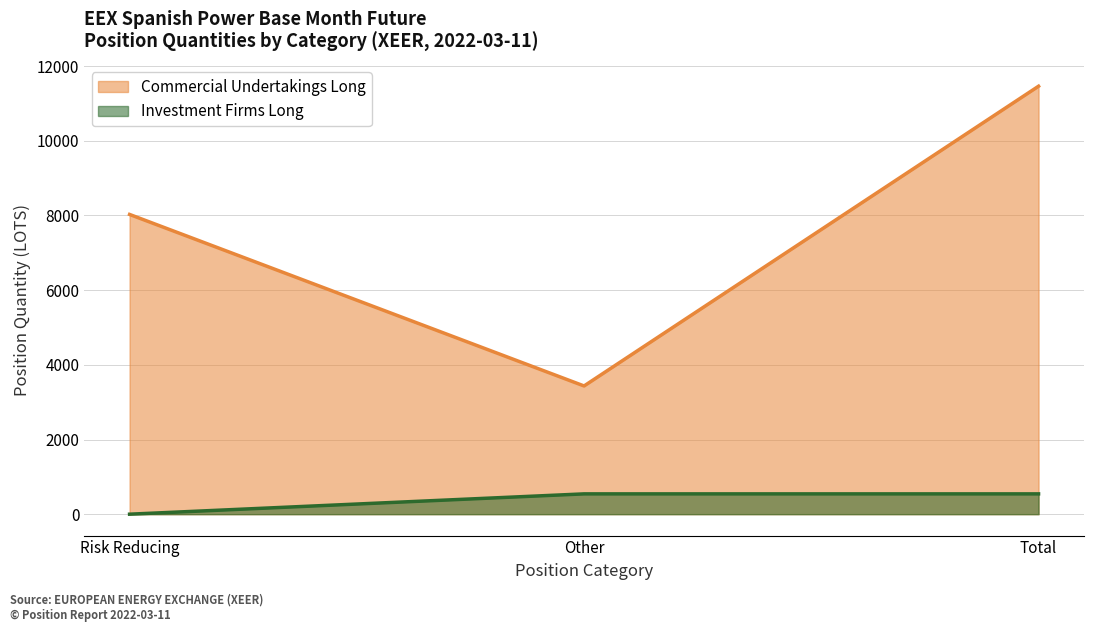

At which label does Commercial Undertakings Long reach its minimum?

Other